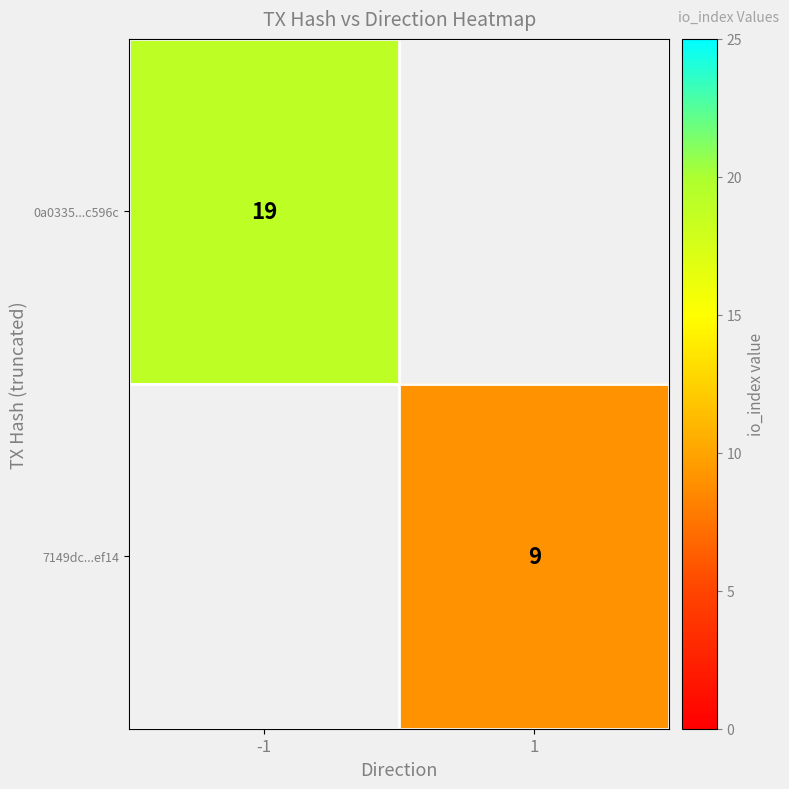

The 0a0335...c596c series shows 19 at -1. True or false?

True